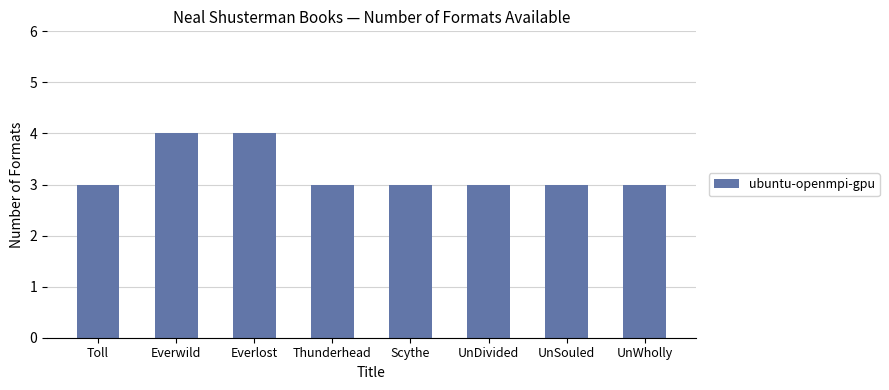

How many values are between 3 and 4?

8